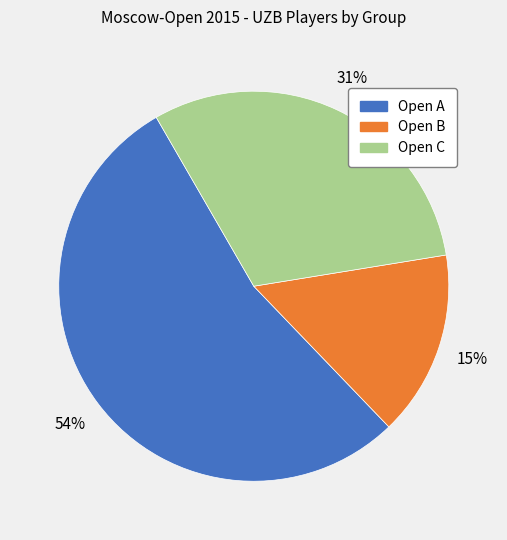

Which category has the biggest portion of the pie?

Open A